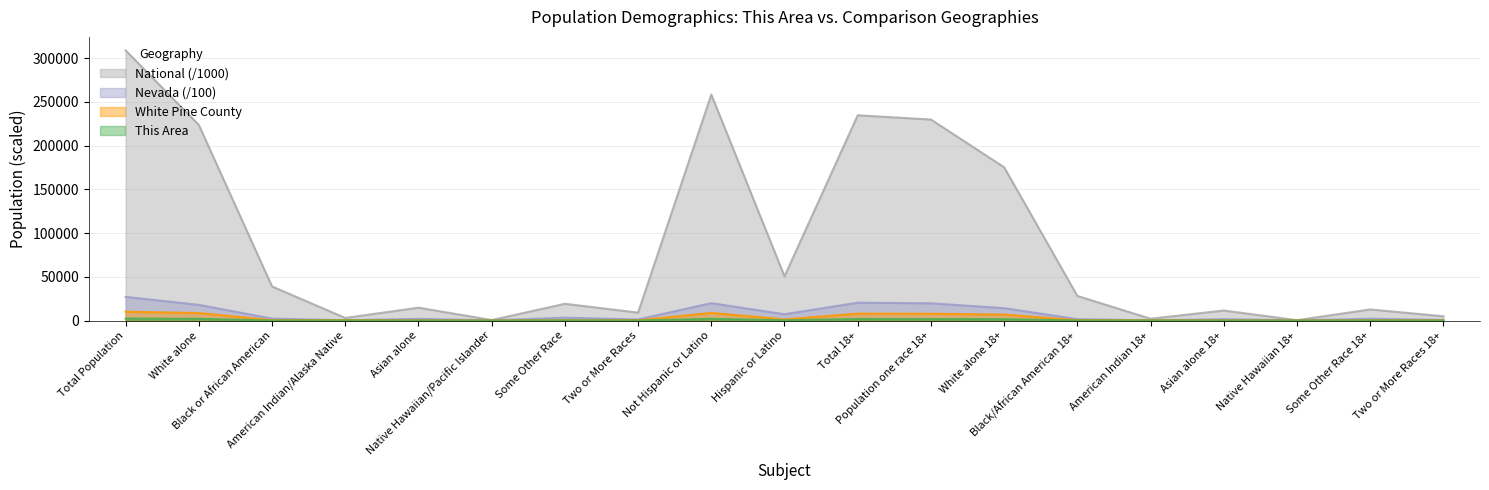

Reading left to right, extract all data points from this chart.

This Area: Total Population=2229.0	White alone=1944.0	Black or African American=11.0	American Indian/Alaska Native=85.0	Asian alone=23.0	Native Hawaiian/Pacific Islander=1.0	Some Other Race=98.0	Two or More Races=67.0	Not Hispanic or Latino=1912.0	Hispanic or Latino=317.0	Total 18+=1721.0	Population one race 18+=1683.0	White alone 18+=1535.0	Black/African American 18+=8.0	American Indian 18+=53.0	Asian alone 18+=19.0	Native Hawaiian 18+=1.0	Some Other Race 18+=67.0	Two or More Races 18+=38.0
White Pine County: Total Population=10030.0	White alone=8575.0	Black or African American=395.0	American Indian/Alaska Native=419.0	Asian alone=97.0	Native Hawaiian/Pacific Islander=10.0	Some Other Race=279.0	Two or More Races=255.0	Not Hispanic or Latino=8704.0	Hispanic or Latino=1326.0	Total 18+=7857.0	Population one race 18+=7728.0	White alone 18+=6800.0	Black/African American 18+=376.0	American Indian 18+=286.0	Asian alone 18+=77.0	Native Hawaiian 18+=6.0	Some Other Race 18+=183.0	Two or More Races 18+=129.0
Nevada: Total Population=27005.5	White alone=17866.9	Black or African American=2186.3	American Indian/Alaska Native=320.6	Asian alone=1954.4	Native Hawaiian/Pacific Islander=168.7	Some Other Race=3247.9	Two or More Races=1260.8	Not Hispanic or Latino=19840.5	Hispanic or Latino=7165.0	Total 18+=20355.4	Population one race 18+=19689.7	White alone 18+=14102.7	Black/African American 18+=1585.5	American Indian 18+=234.1	Asian alone 18+=1572.3	Native Hawaiian 18+=121.2	Some Other Race 18+=2074.1	Two or More Races 18+=665.7
National: Total Population=308745.5	White alone=223553.3	Black or African American=38929.3	American Indian/Alaska Native=2932.2	Asian alone=14674.3	Native Hawaiian/Pacific Islander=540.0	Some Other Race=19107.4	Two or More Races=9009.1	Not Hispanic or Latino=258267.9	Hispanic or Latino=50477.6	Total 18+=234564.1	Population one race 18+=229723.4	White alone 18+=175134.9	Black/African American 18+=28088.0	American Indian 18+=2043.9	Asian alone 18+=11422.6	Native Hawaiian 18+=382.4	Some Other Race 18+=12651.6	Two or More Races 18+=4840.7